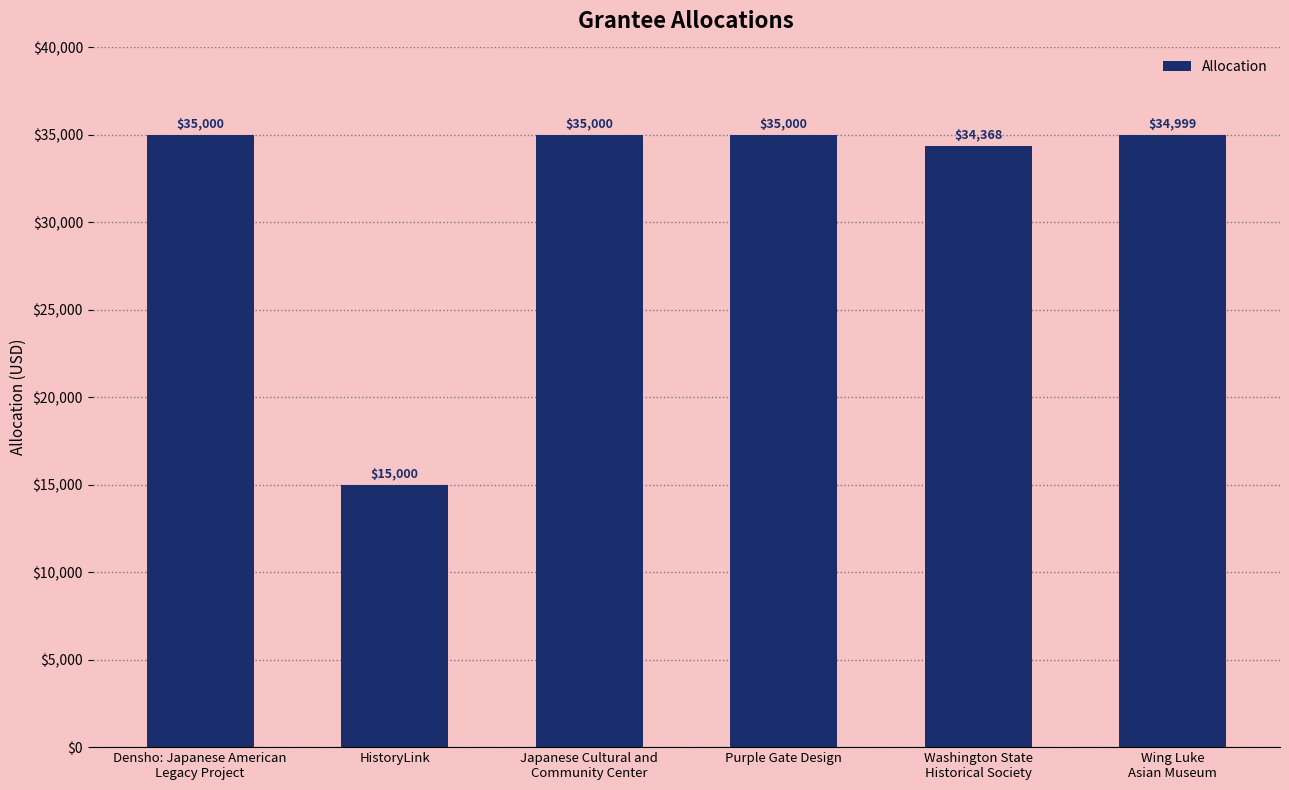

What is the smallest value displayed?

15000